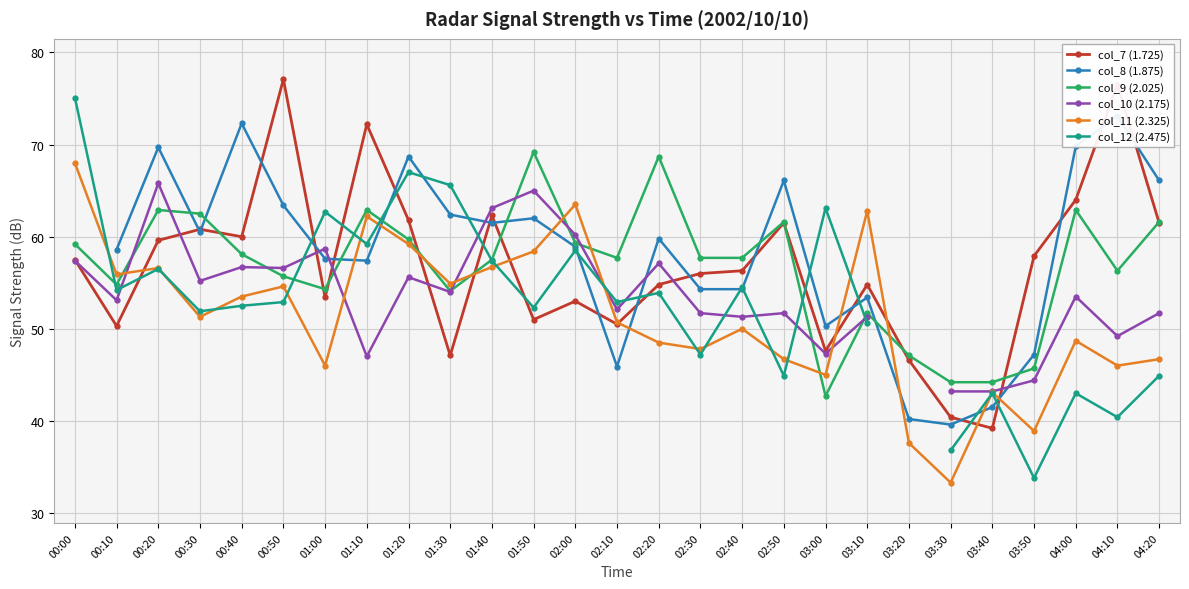

What is the label of the 5th point from the right?

03:40